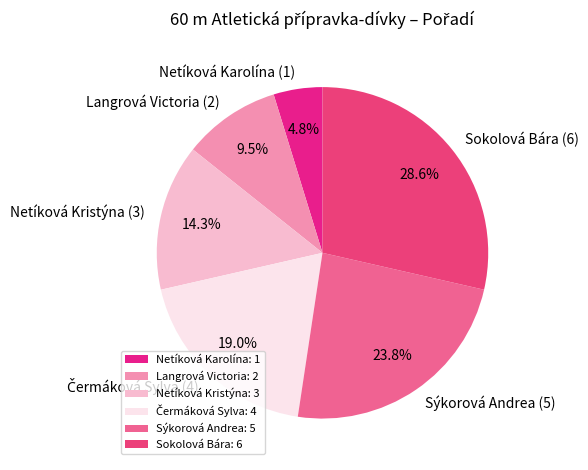

What portion of the pie excludes Langrová Victoria?

90.5%